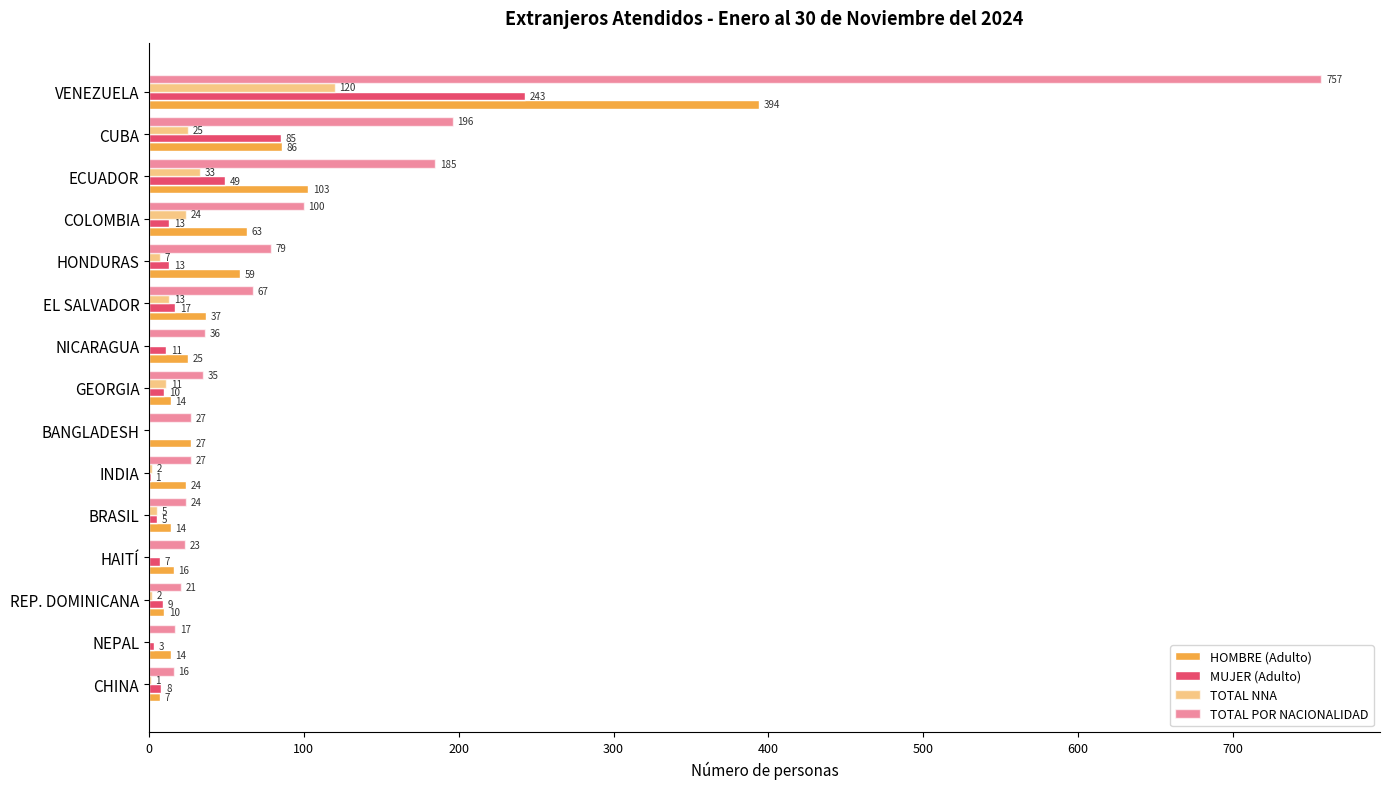

At how many categories does at least one series exceed 247?

1